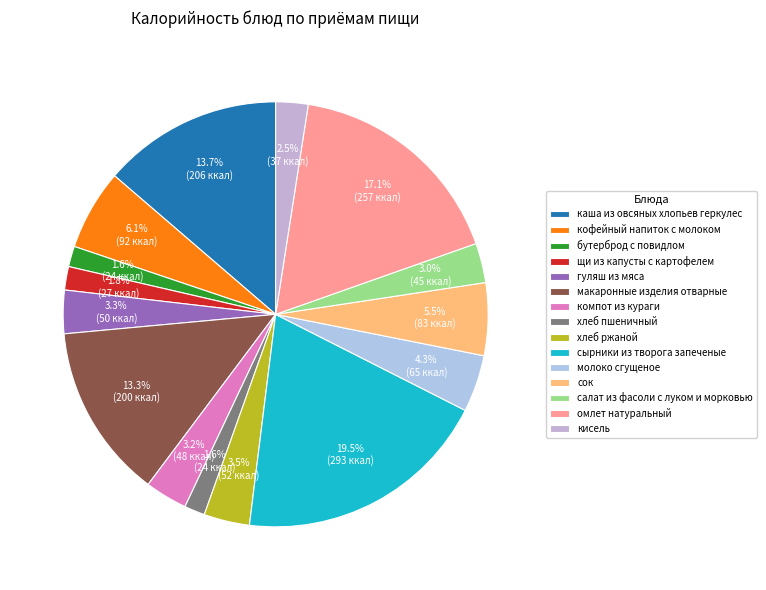

To the nearest percent, what is the combined percentage of кисель and каша из овсяных хлопьев геркулес?

16%